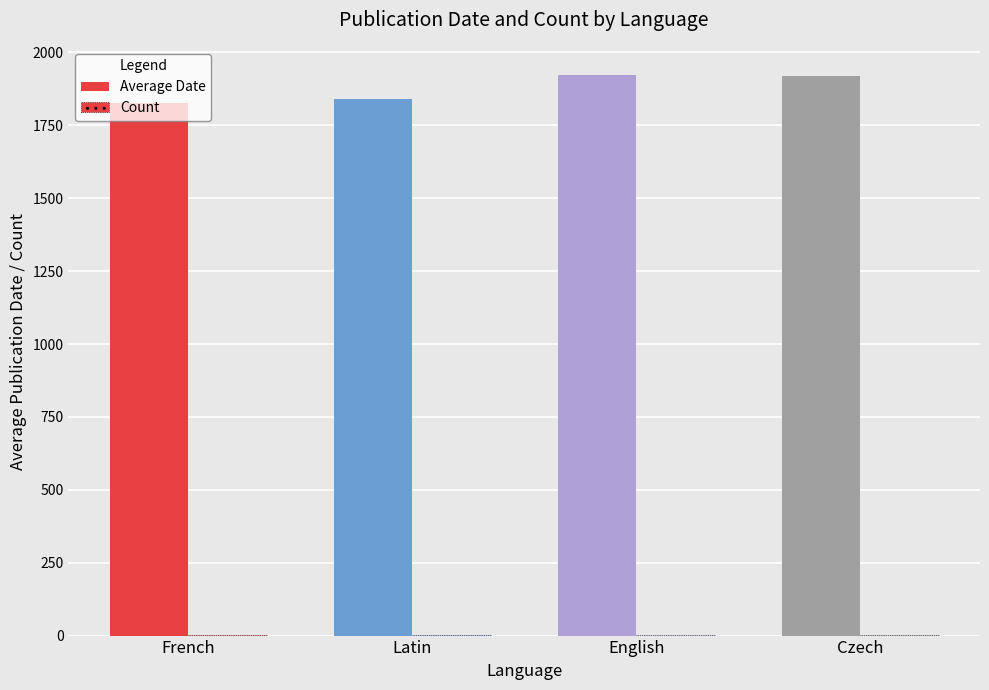

Rank the series by their average value, from lowest to highest.

Count, Average Date